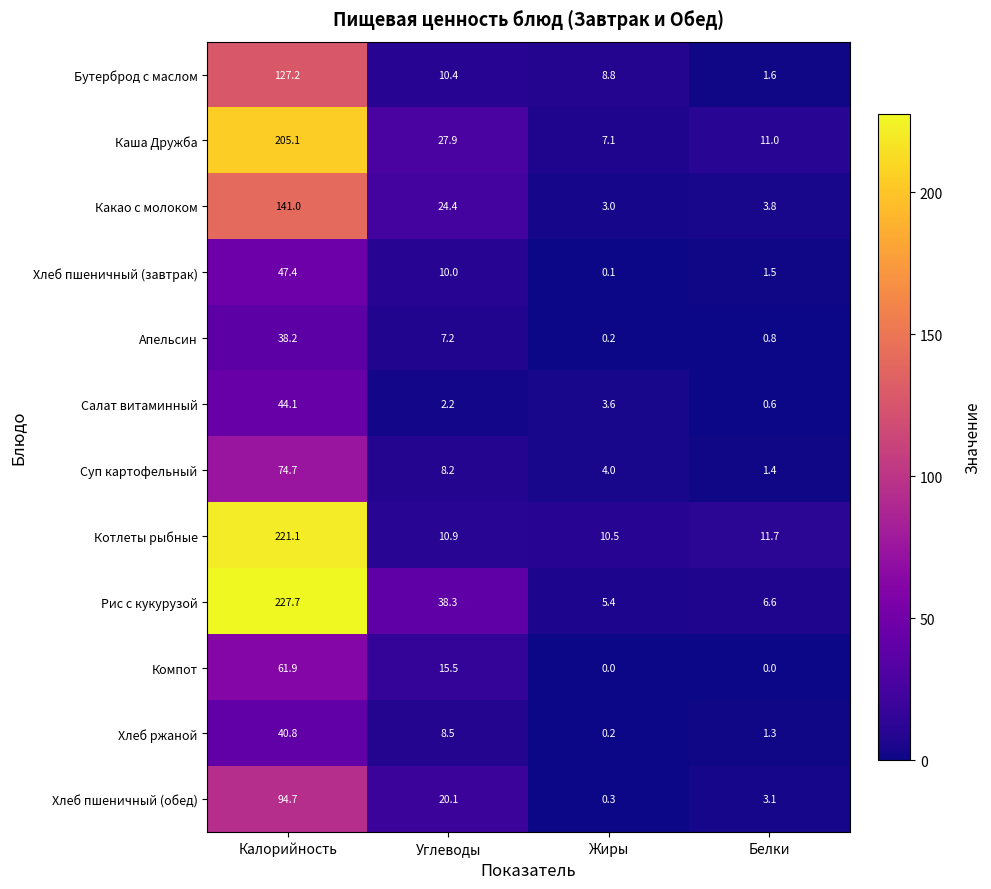

Count the number of data series in this chart.

12